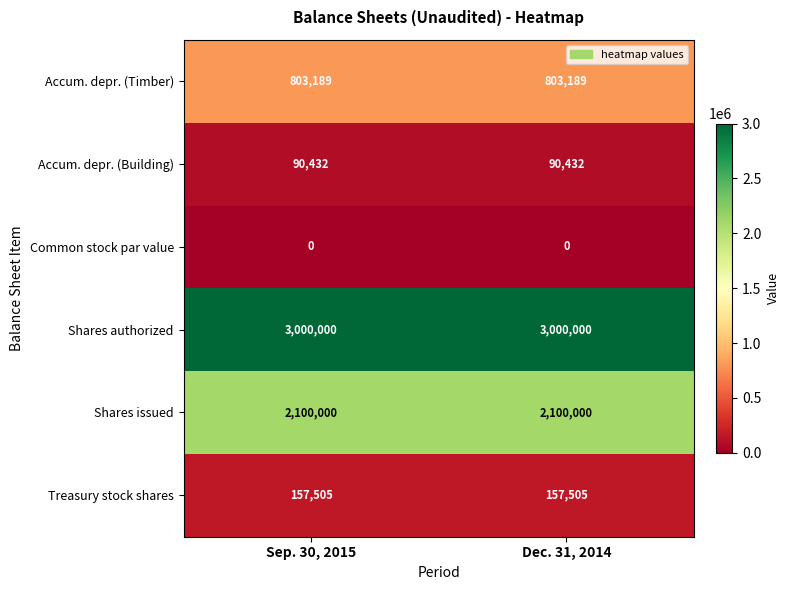

What value does the Accum. depr. (Timber) series have at Sep. 30, 2015?

803189